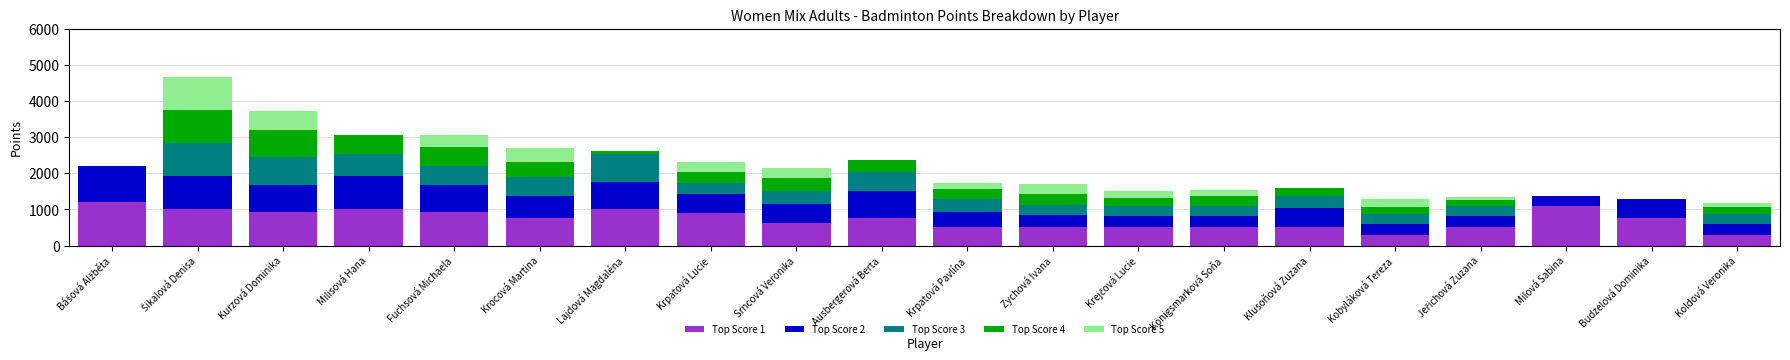

Does the chart contain stacked bars?

Yes